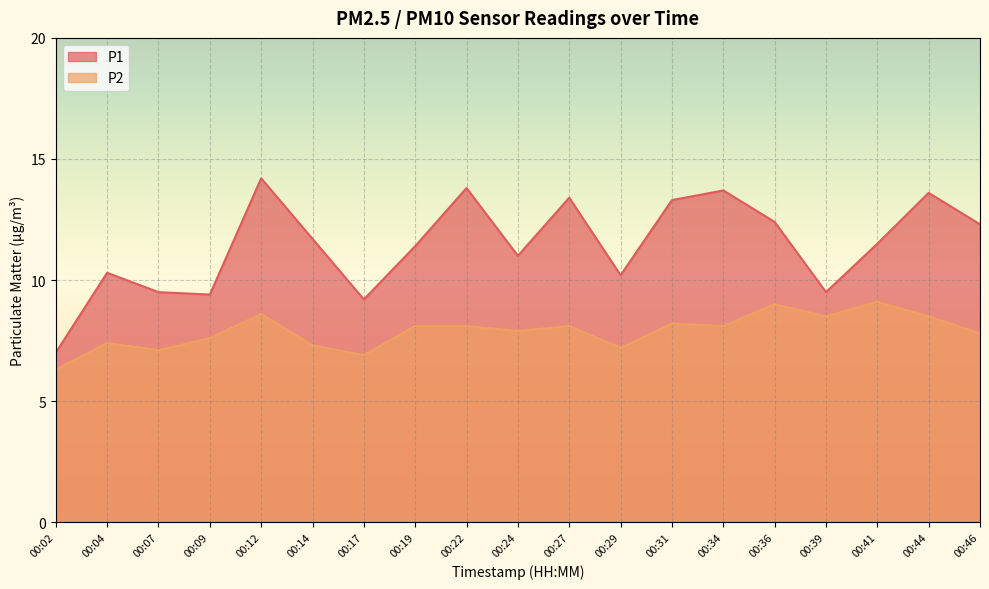

What is the total value across all series at 00:41?

20.6